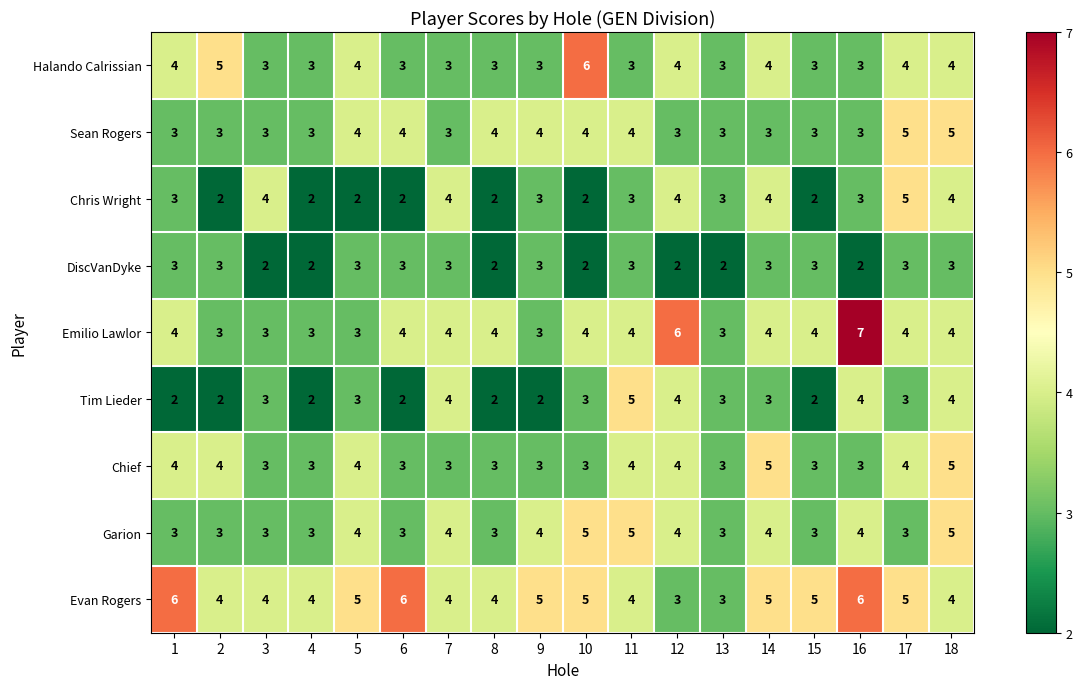

Which series has the largest total across all categories?

Evan Rogers